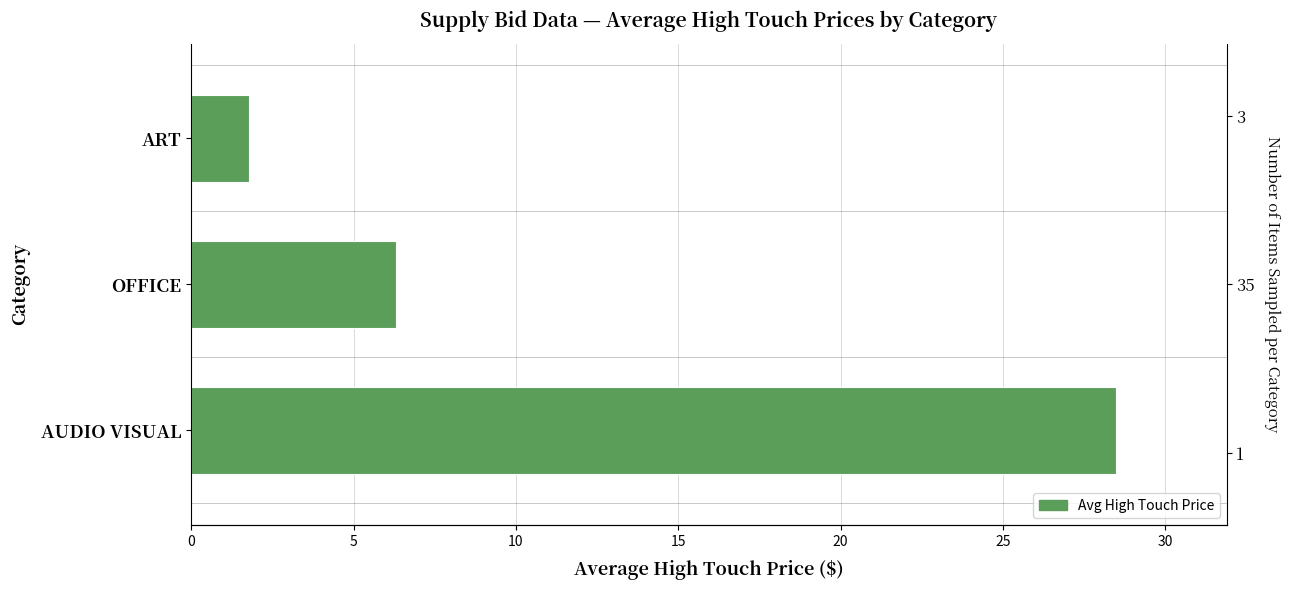

What is the value of the 3rd bar from the left?

1.8